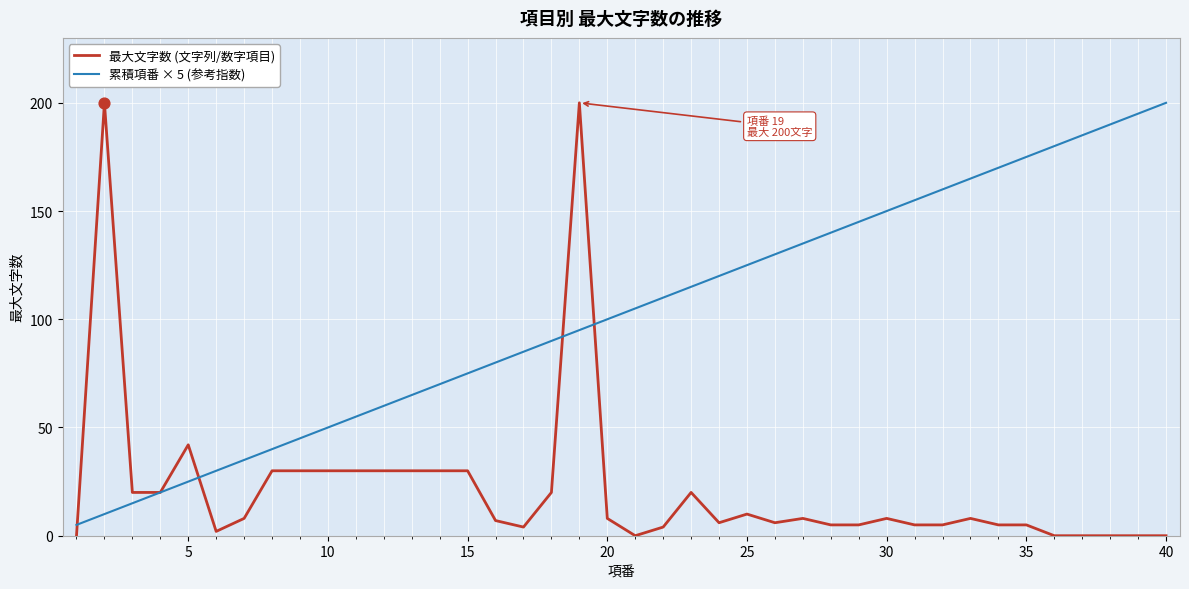

What are all the series names shown in the legend?

最大文字数 (文字列/数字項目), 累積項番 × 5 (参考指数)